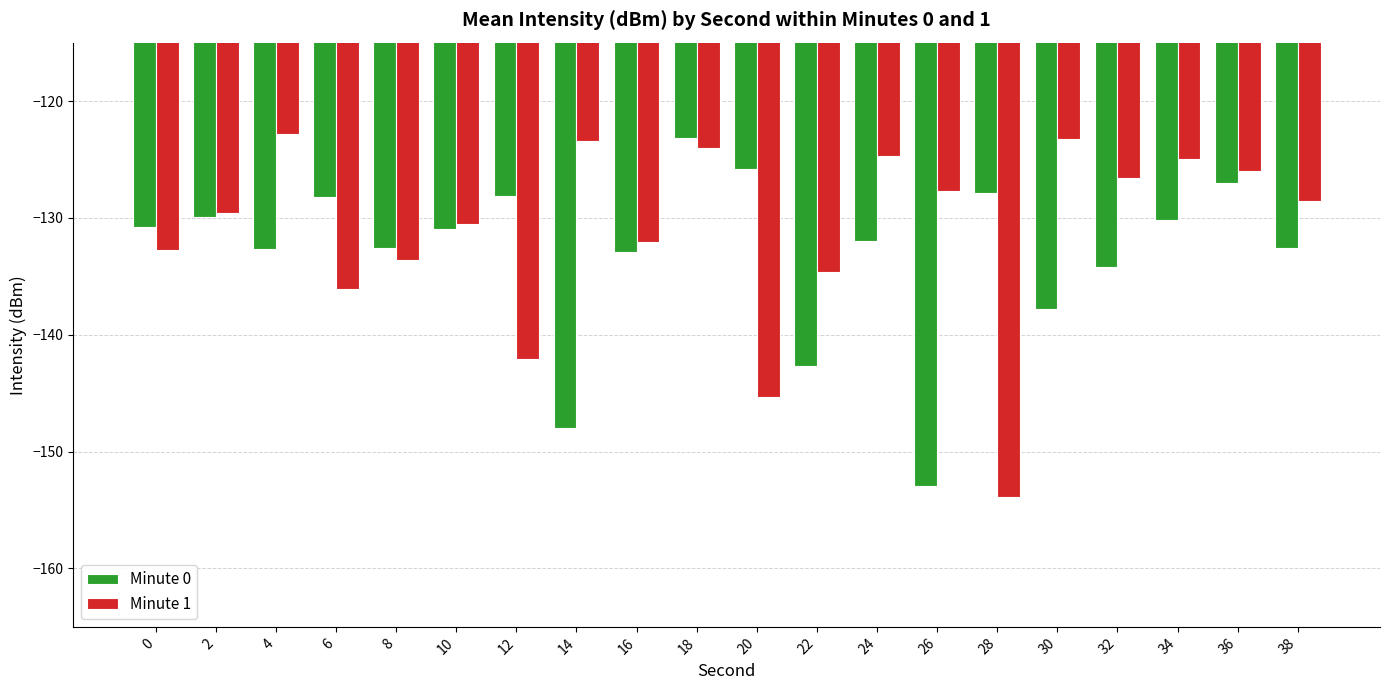

What is the difference between the maximum and minimum values in the Minute 1 series?

31.0